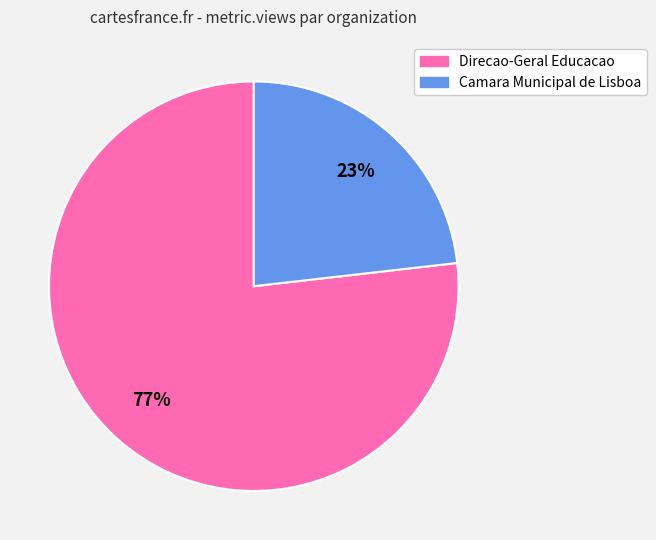

How many segments does this pie chart have?

2